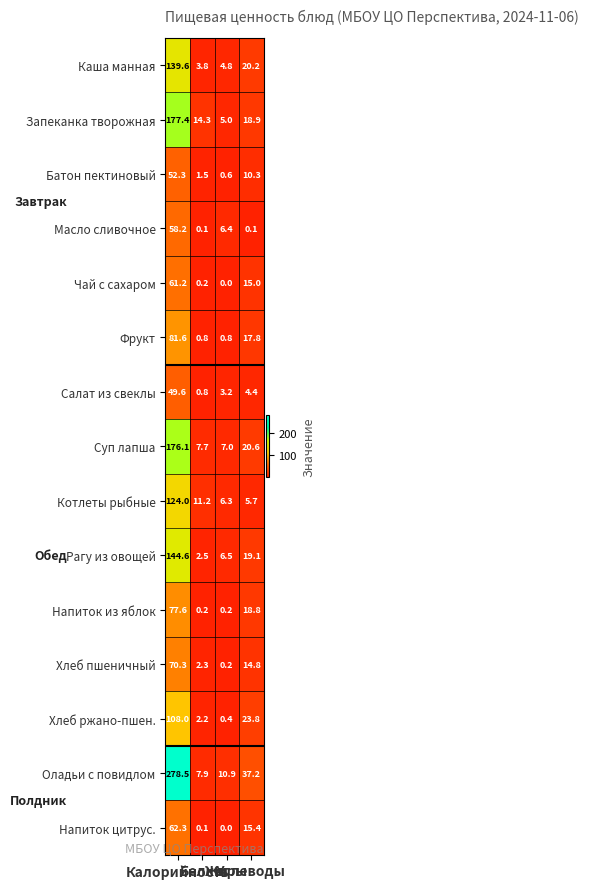

What is the difference between the maximum and minimum values in the Фрукт series?

80.8